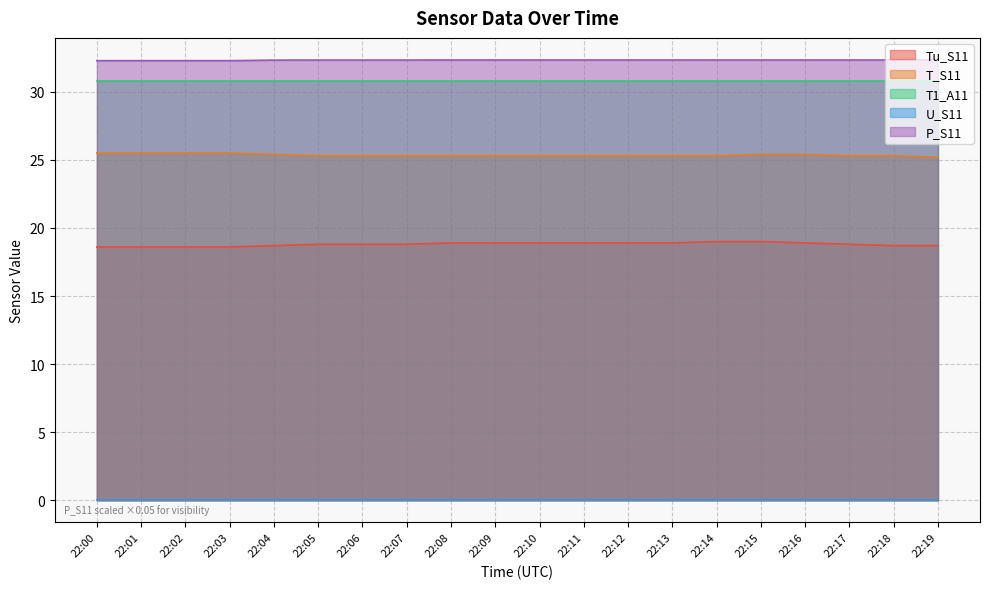

Read the P_S11 value at 22:11.

32.3